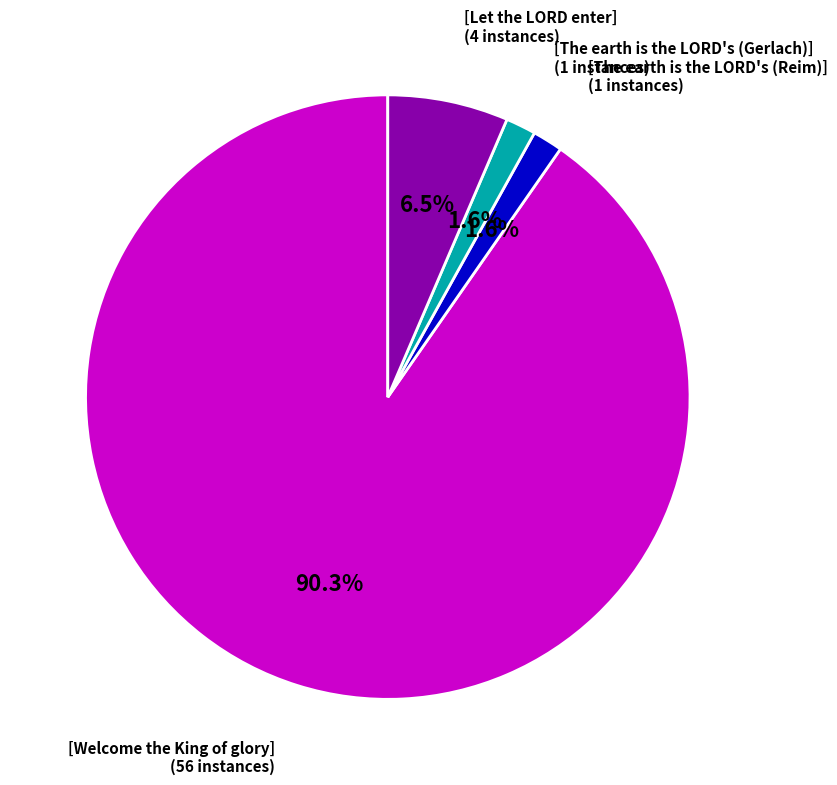

Is there a majority slice in this chart?

Yes